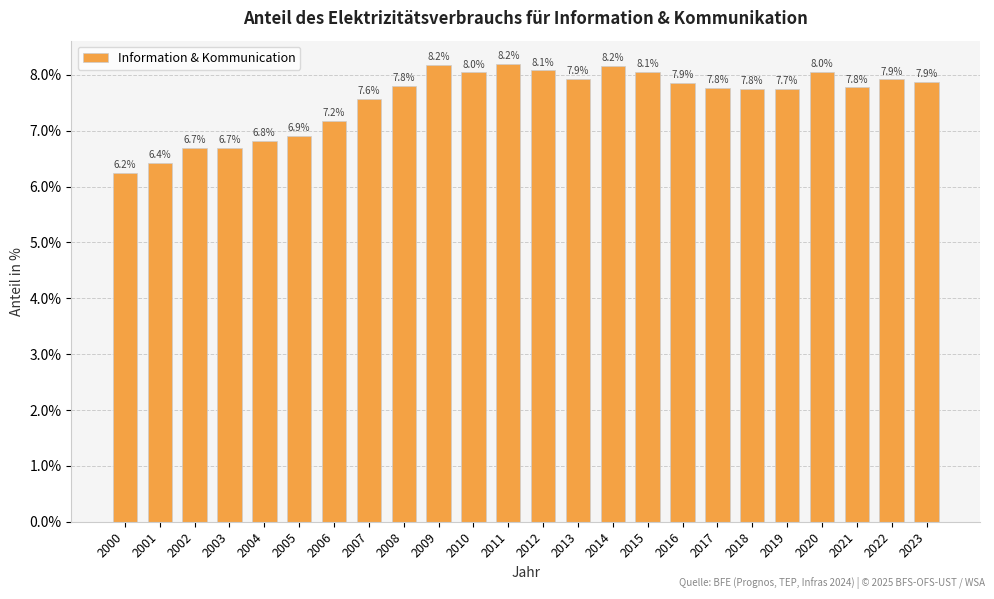

Does the chart contain any negative values?

No